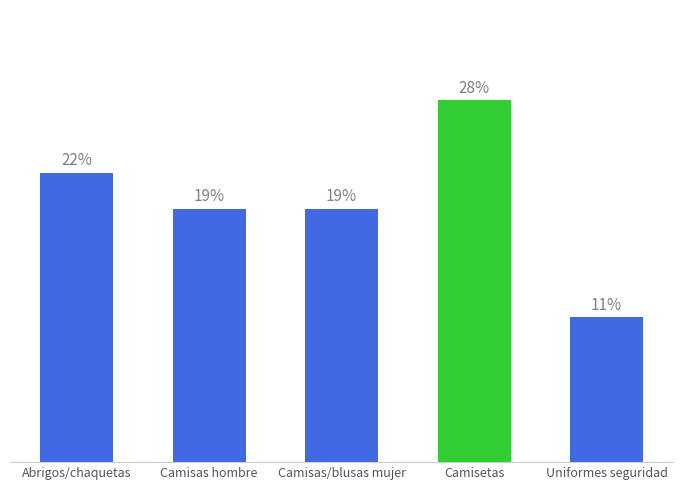

List the labels in order of value, smallest first.

Uniformes de seguridad, Camisas de hombre, Camisas o blusas de mujer, Abrigos y chaquetas para hombre, Camisetas